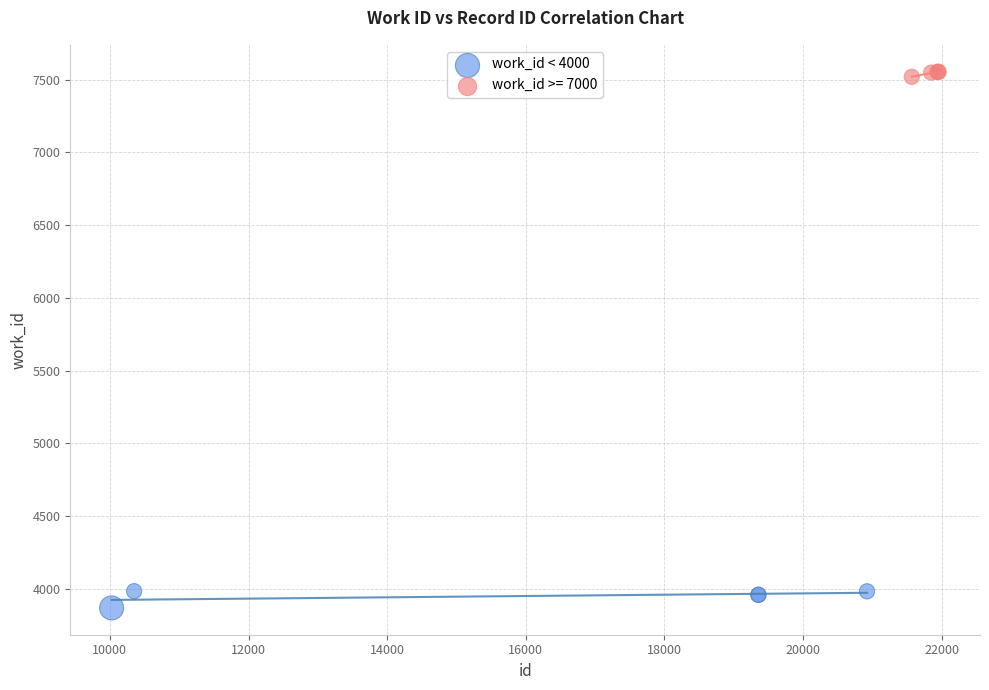

Which series reaches the minimum Y coordinate?

work_id < 4000